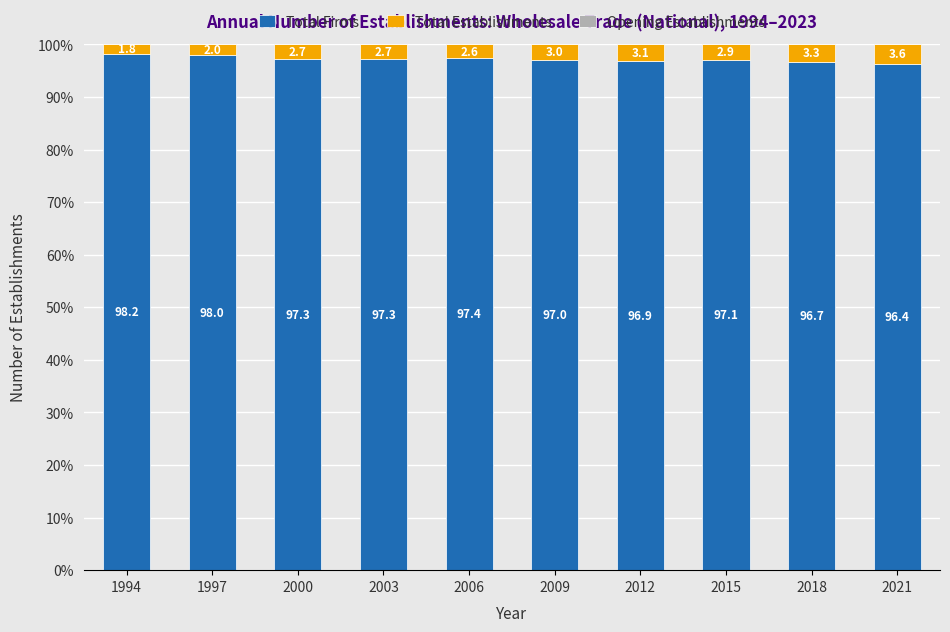

Reading left to right, what are the values for Total Firms?

98.2	98.0	97.3	97.3	97.4	97.0	96.9	97.1	96.7	96.4